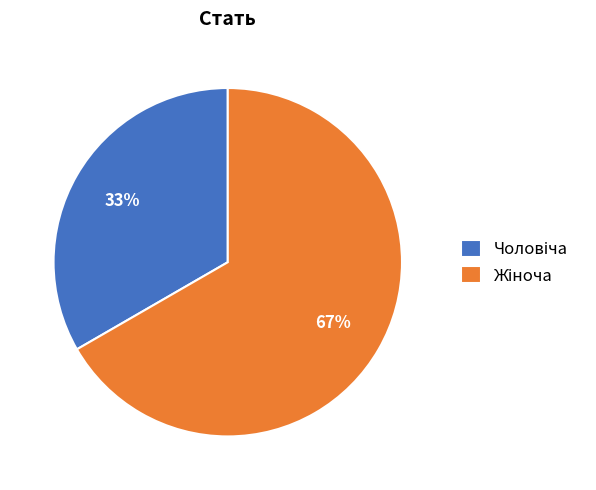

Count the number of slices in the pie.

2